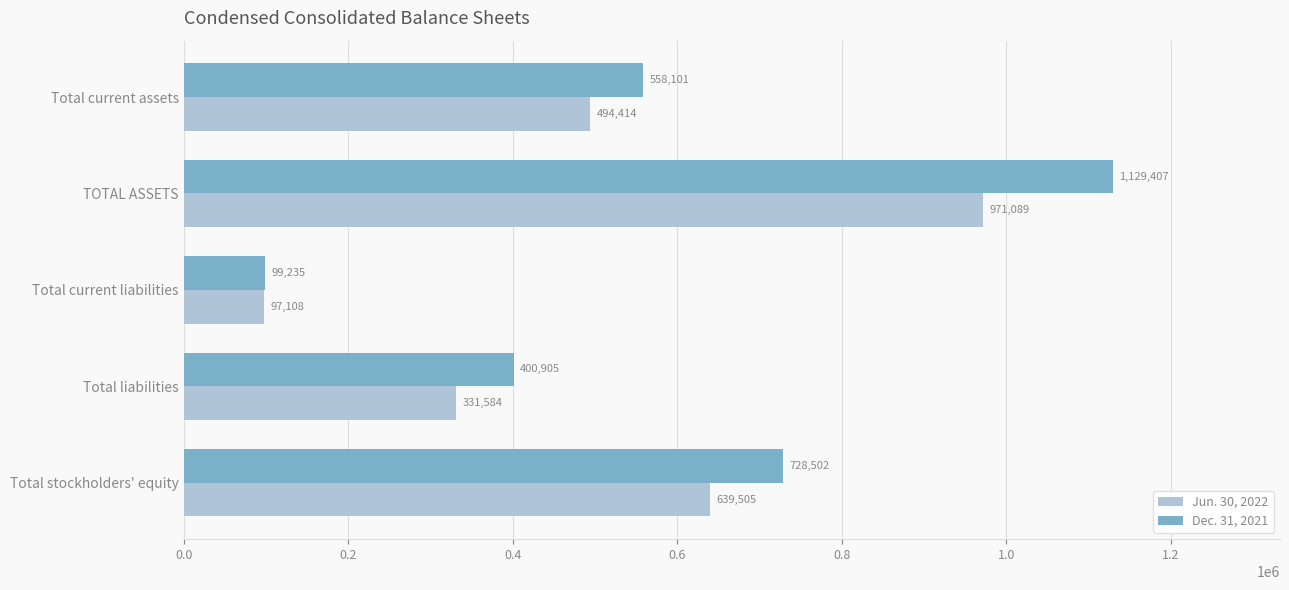

True or false: Jun. 30, 2022 has a value of 236568 at Total stockholders' equity.

False